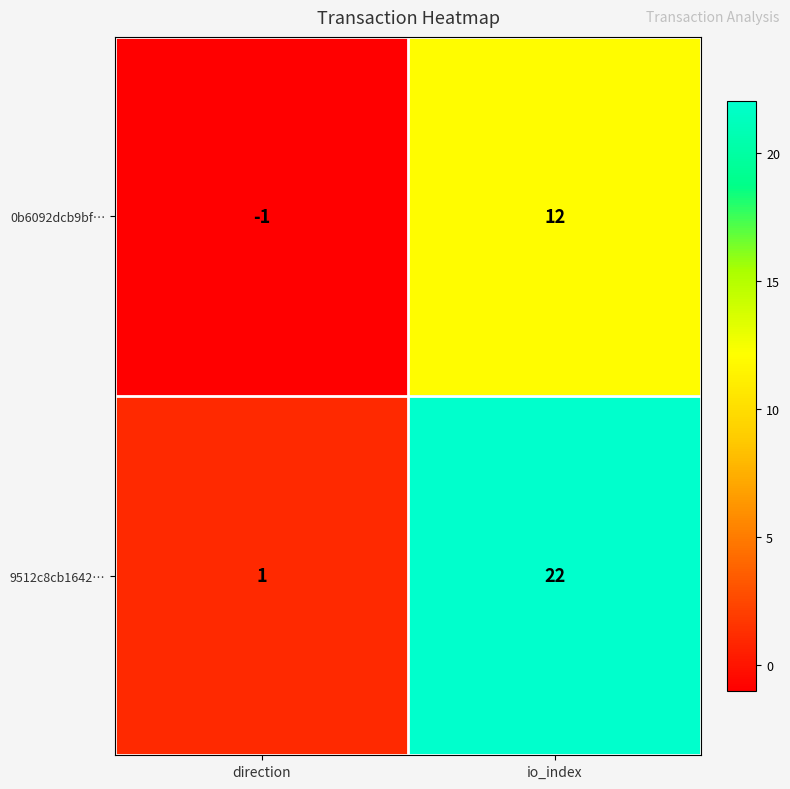

What is the sum of all 9512c8cb1642… values?

23